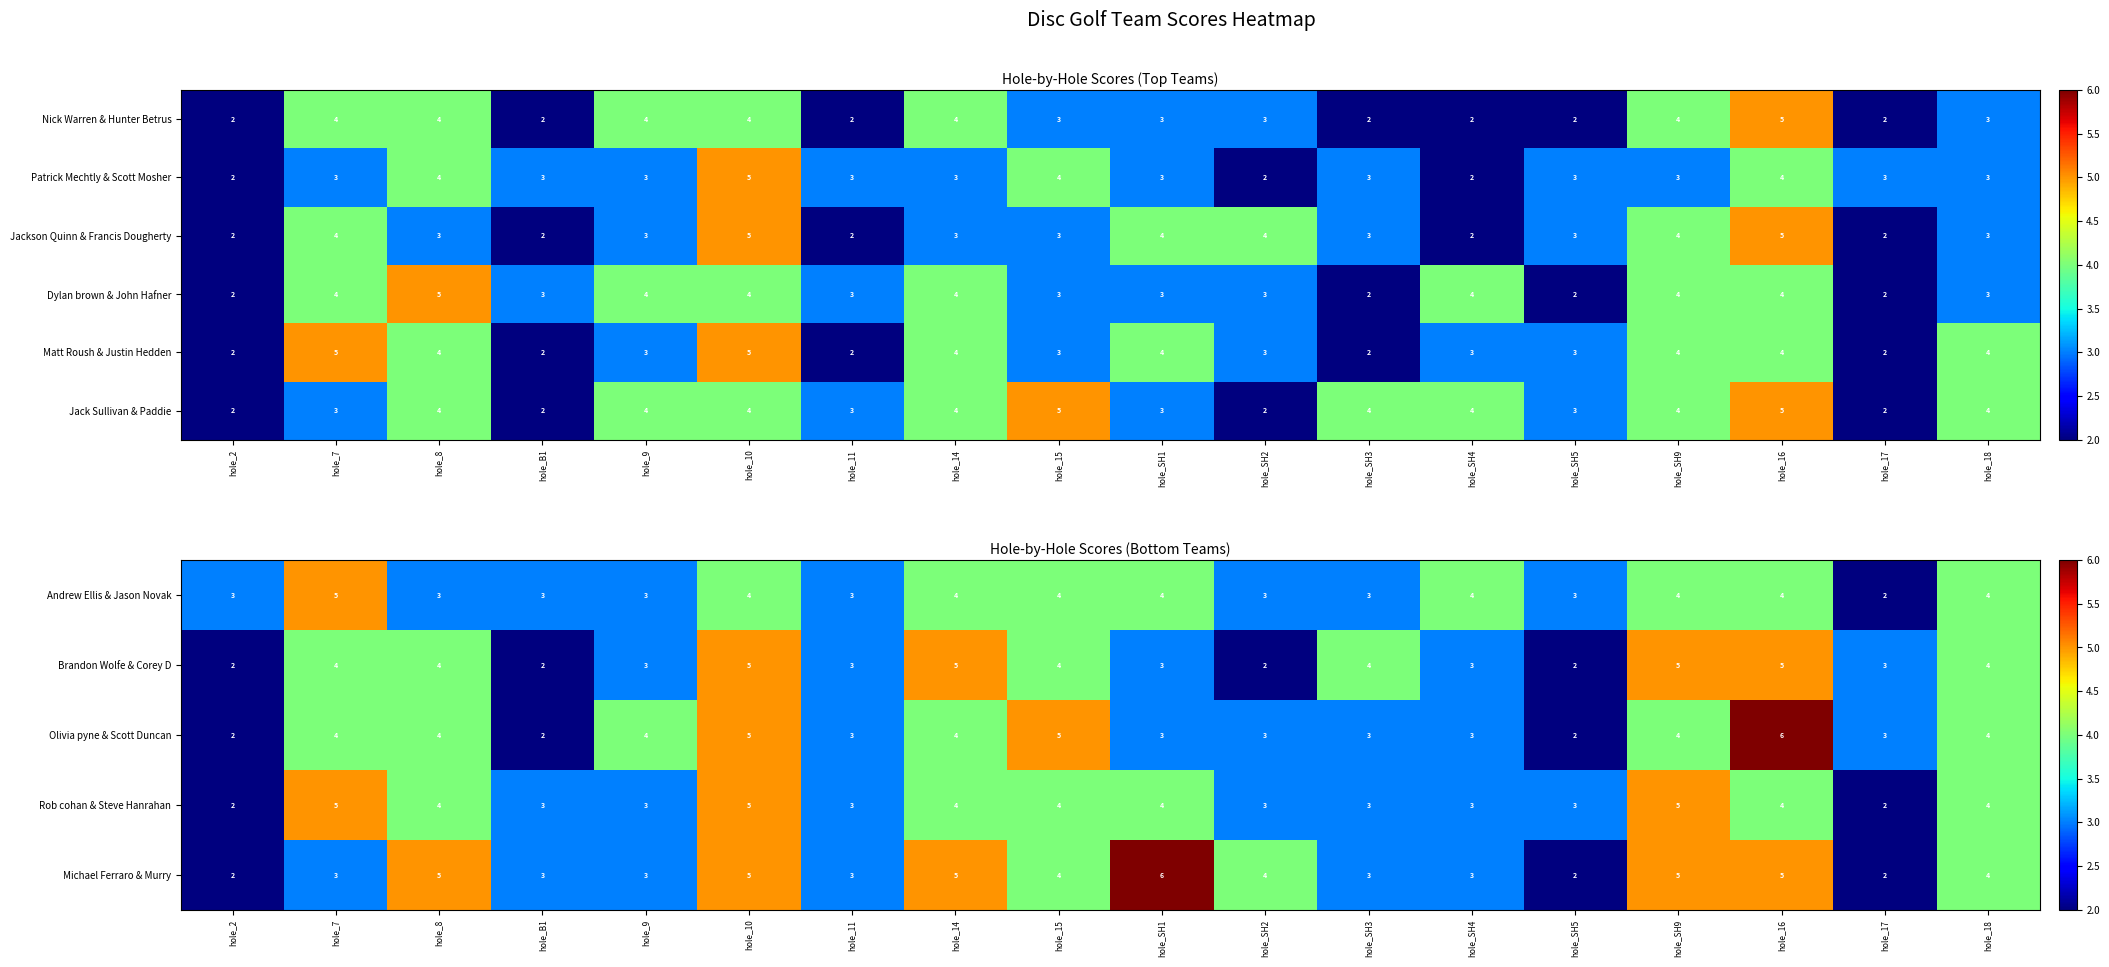

Is the value of Jackson Quinn & Francis Dougherty at hole_11 greater than the value of Jack Sullivan & Paddie at hole_14?

No